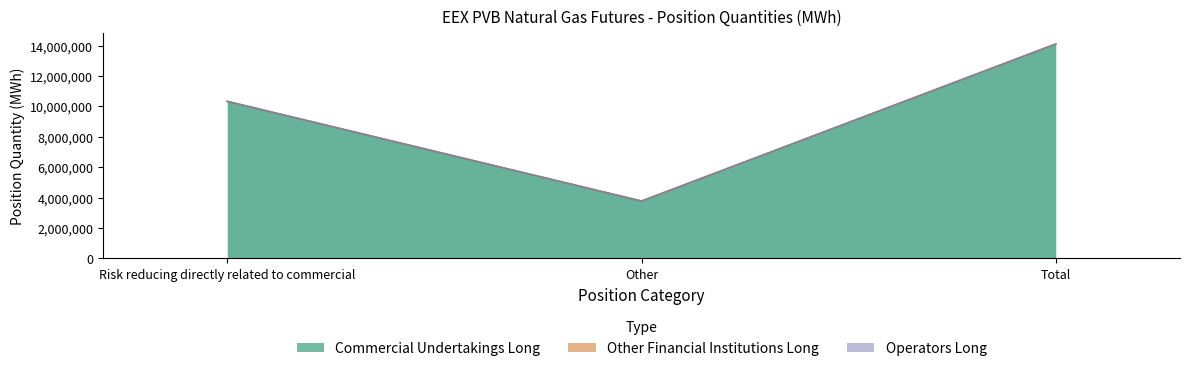

At which category is the sum across all series the highest?

Total